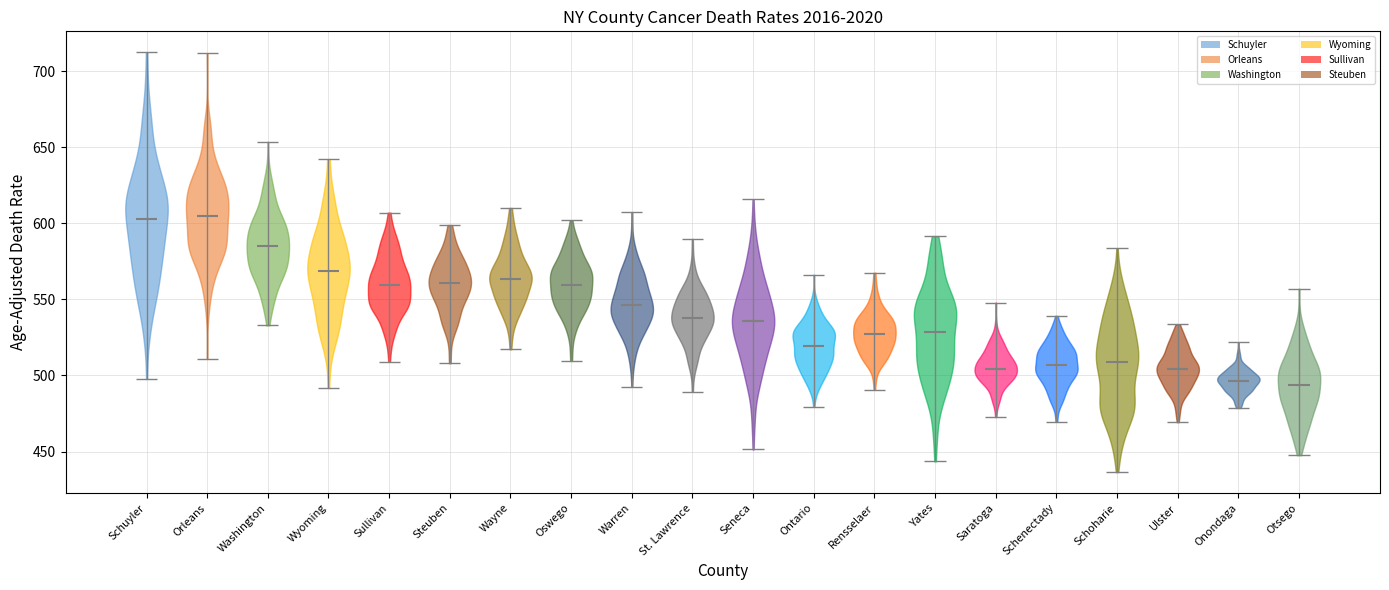

What is the lowest point the violin for Schoharie reaches on the y-axis? The values are not printed on the chart, so give them approximately, as read against the axis.

435